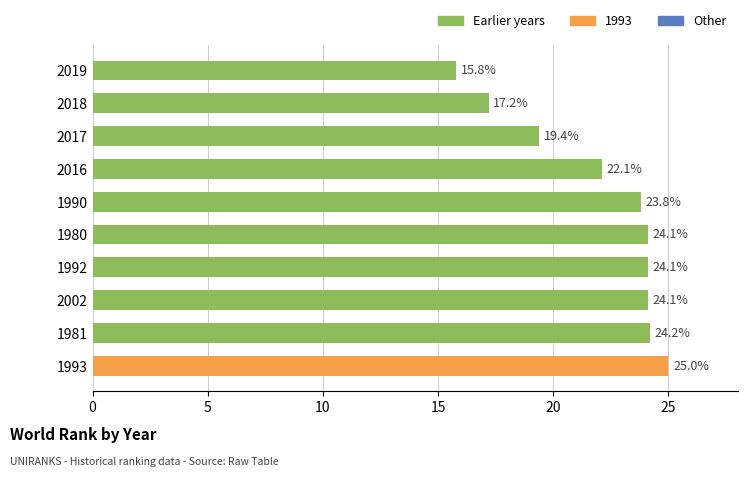

What value does the data have at 1990?

23.8